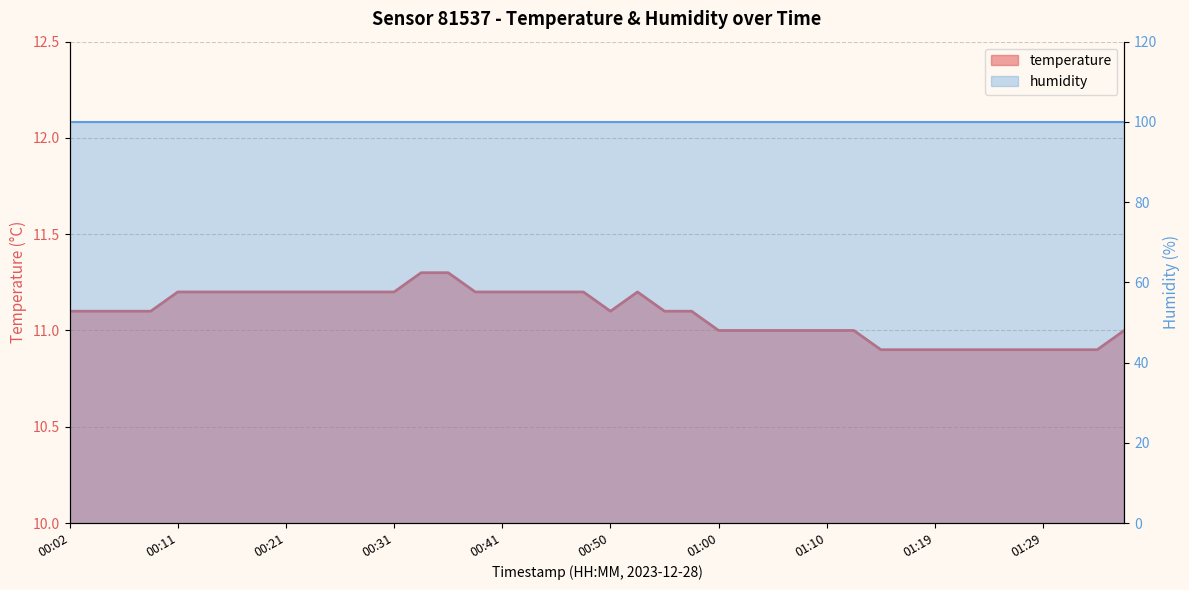

List the labels in order of value, smallest first.

01:15, 01:17, 01:19, 01:22, 01:24, 01:27, 01:29, 01:32, 01:34, 01:00, 01:02, 01:05, 01:07, 01:10, 01:12, 01:36, 00:02, 00:04, 00:07, 00:09, 00:50, 00:55, 00:58, 00:11, 00:14, 00:16, 00:19, 00:21, 00:24, 00:26, 00:28, 00:31, 00:38, 00:41, 00:43, 00:45, 00:48, 00:53, 00:33, 00:36